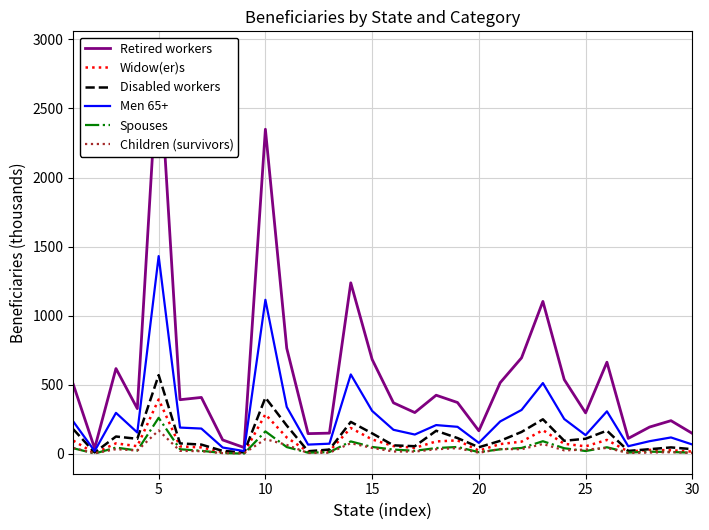

At how many categories does at least one series exceed 1997?

2